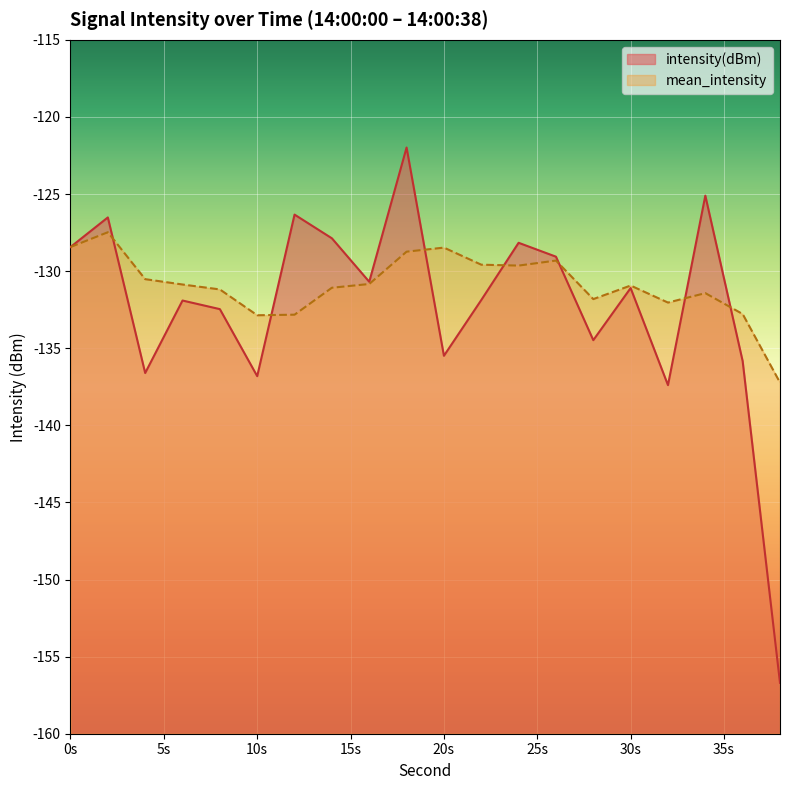

At 10s, list the series in order from largest to smallest.

mean_intensity, intensity(dBm)